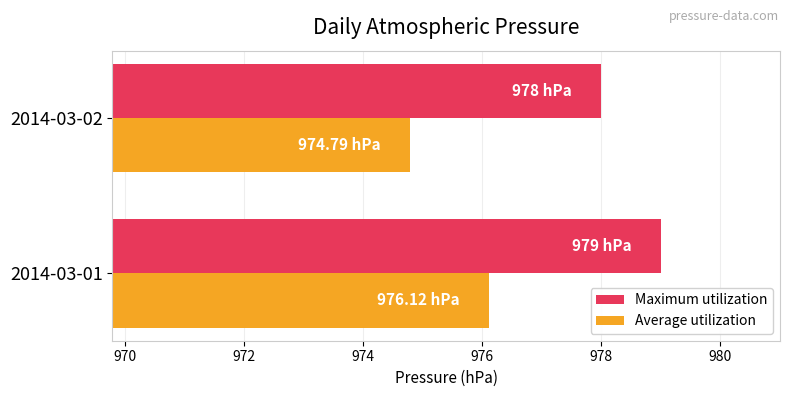

At which label does Maximum utilization reach its peak?

2014-03-01